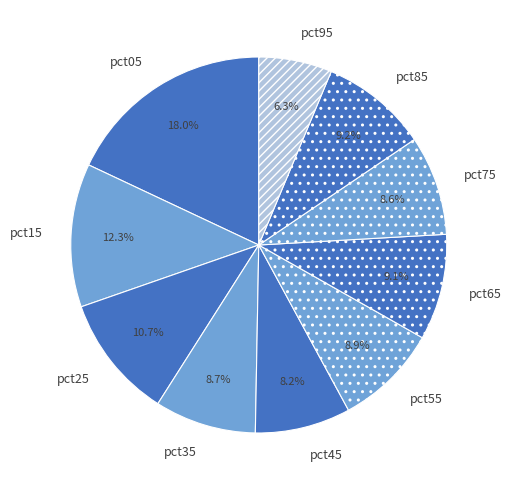

To the nearest percent, what is the difference between the pct35 and pct95 slice percentages?

2%